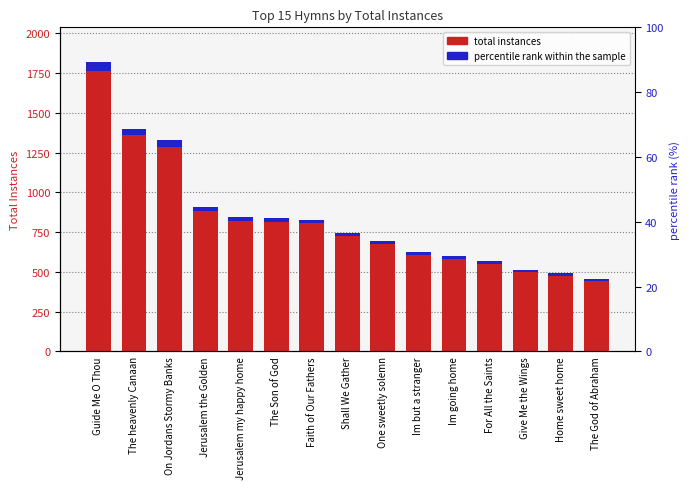

What position from the left is Give Me the Wings?

13